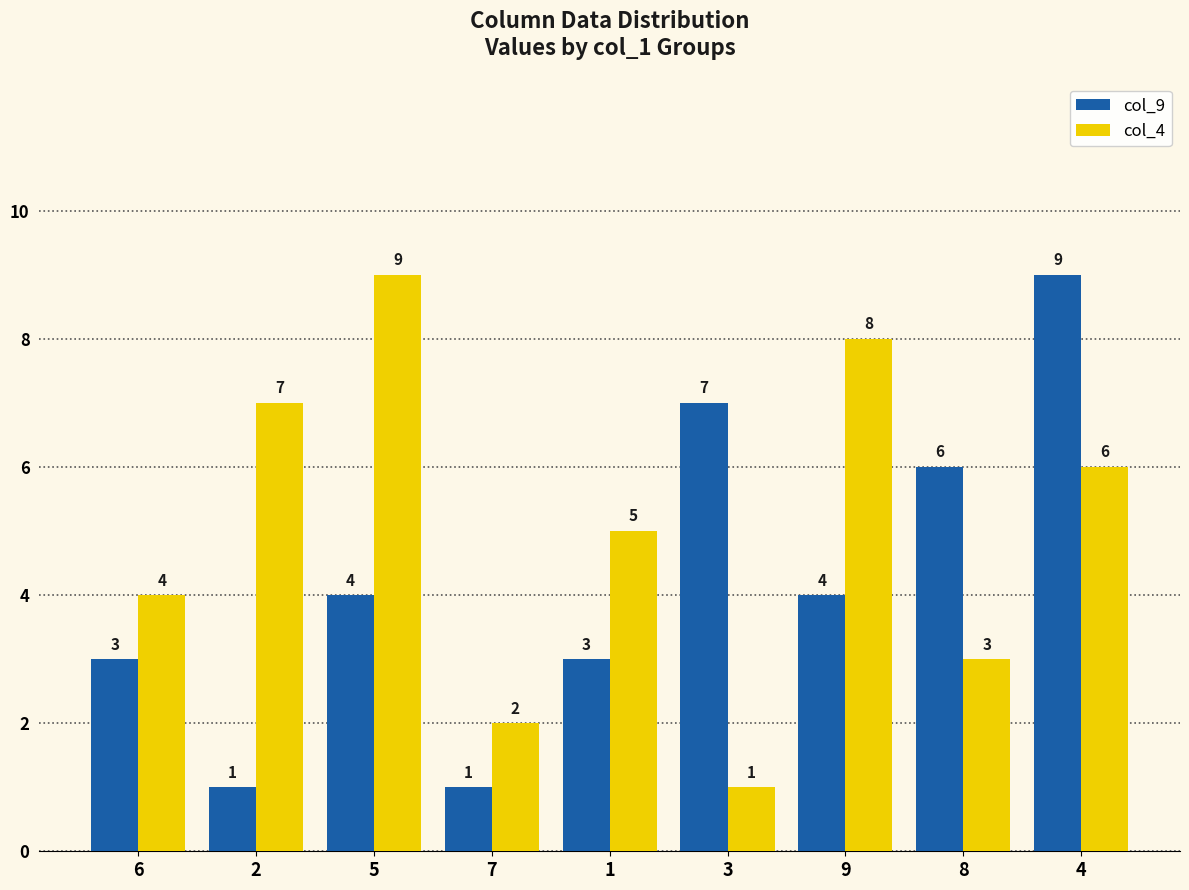

What is the average value of the col_9 series?

4